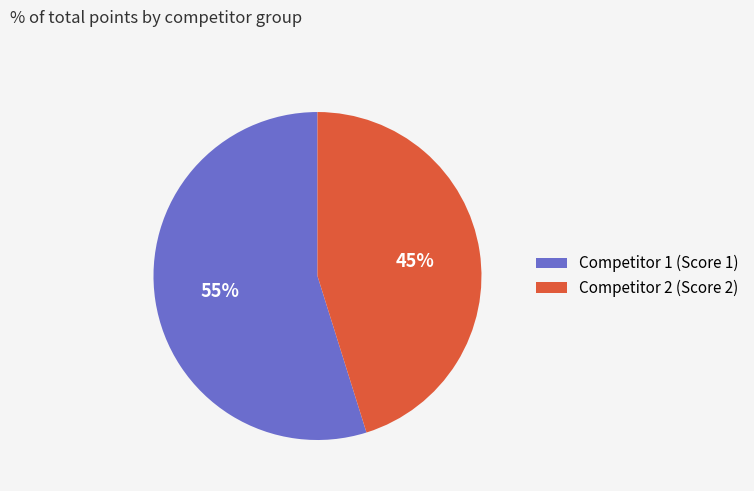

Which slice represents more than half of the pie?

Competitor 1 (Score 1)